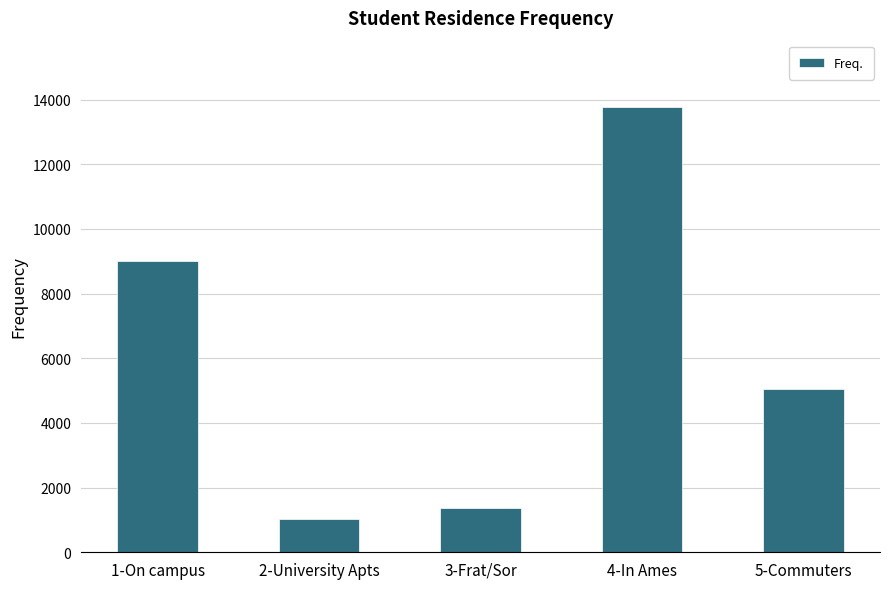

What is the difference between the values at 4-In Ames and 3-Frat/Sor?

12387